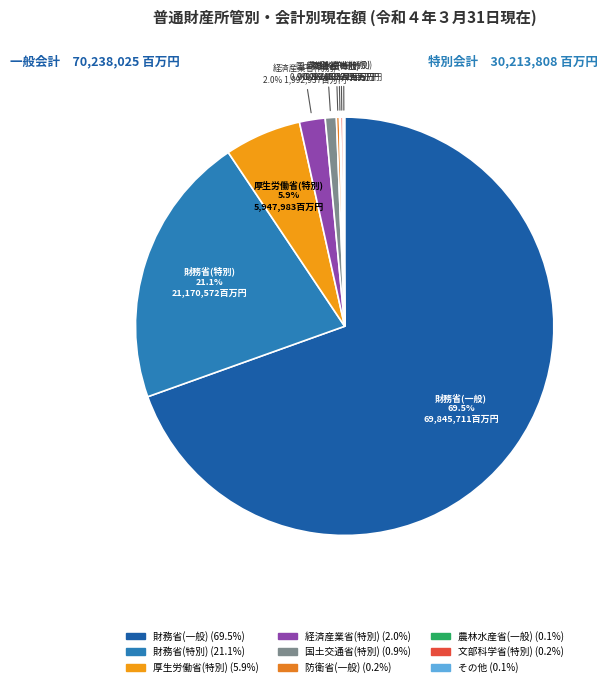

To the nearest percent, what is the average slice percentage?

11%